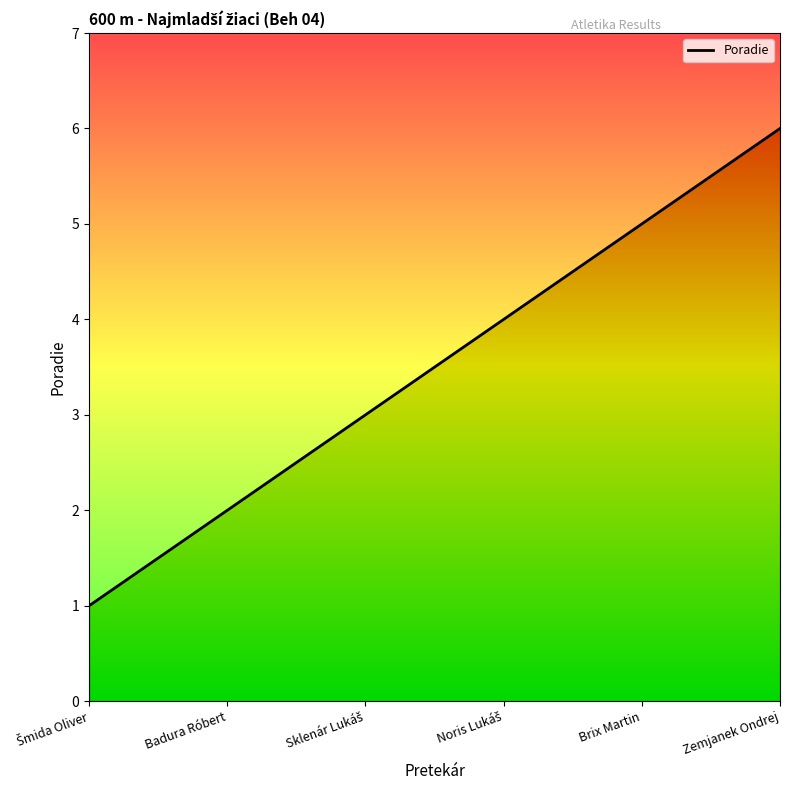

Between Noris Lukáš and Badura Róbert, which is larger?

Noris Lukáš